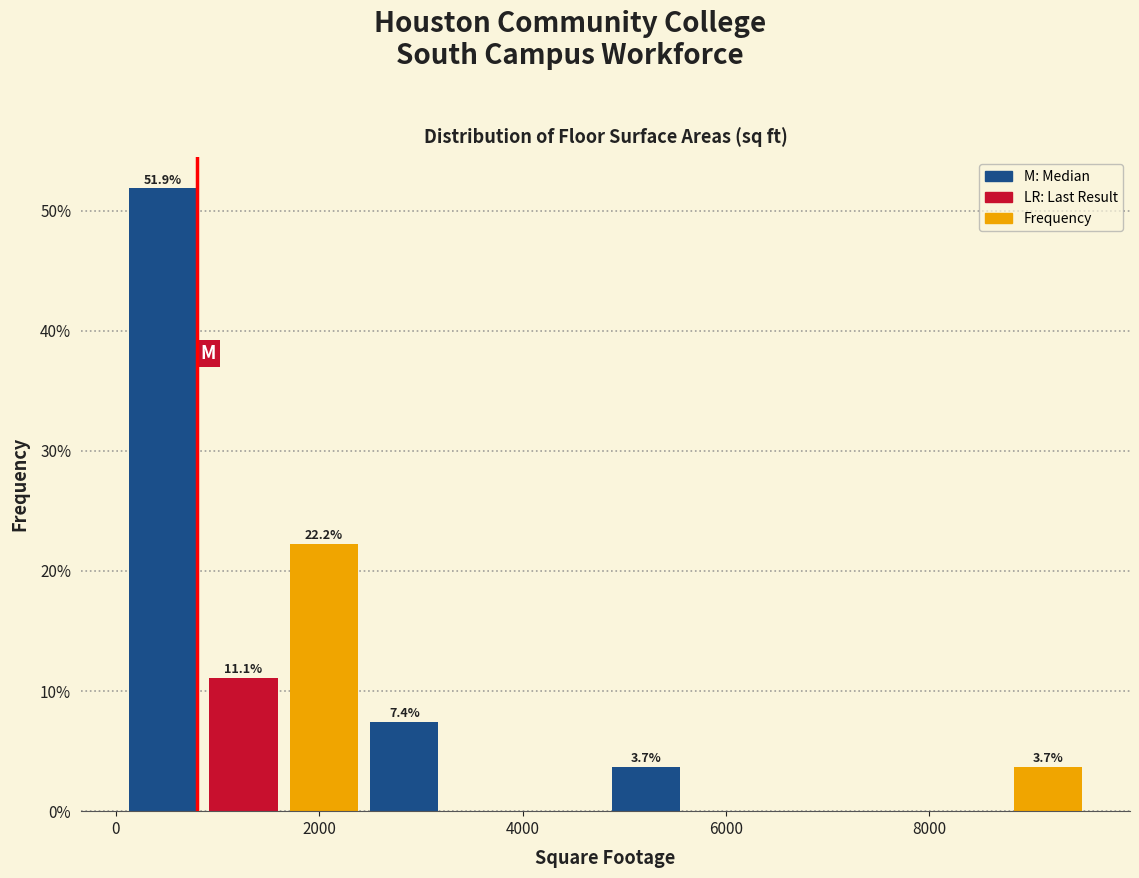

Around what value on the x-axis is the tallest bar? Give the approximate position of its centre, as read against the axis.

400